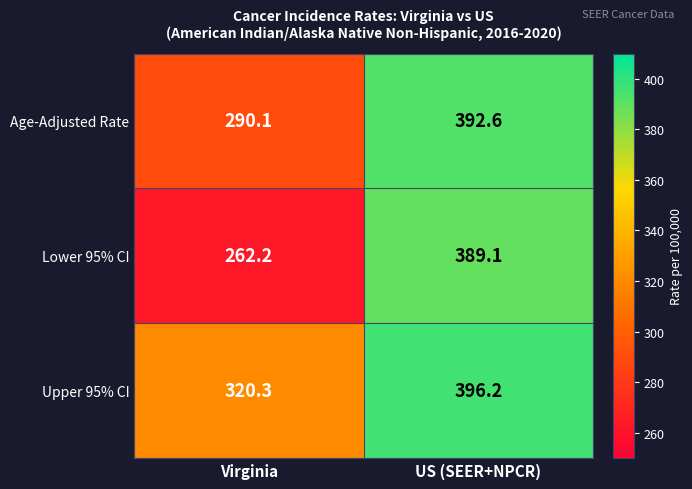

Reading left to right, list all the values displayed in this chart.

Age-Adjusted Rate: Virginia=290.1	US (SEER+NPCR)=392.6
Lower 95% CI: Virginia=262.2	US (SEER+NPCR)=389.1
Upper 95% CI: Virginia=320.3	US (SEER+NPCR)=396.2